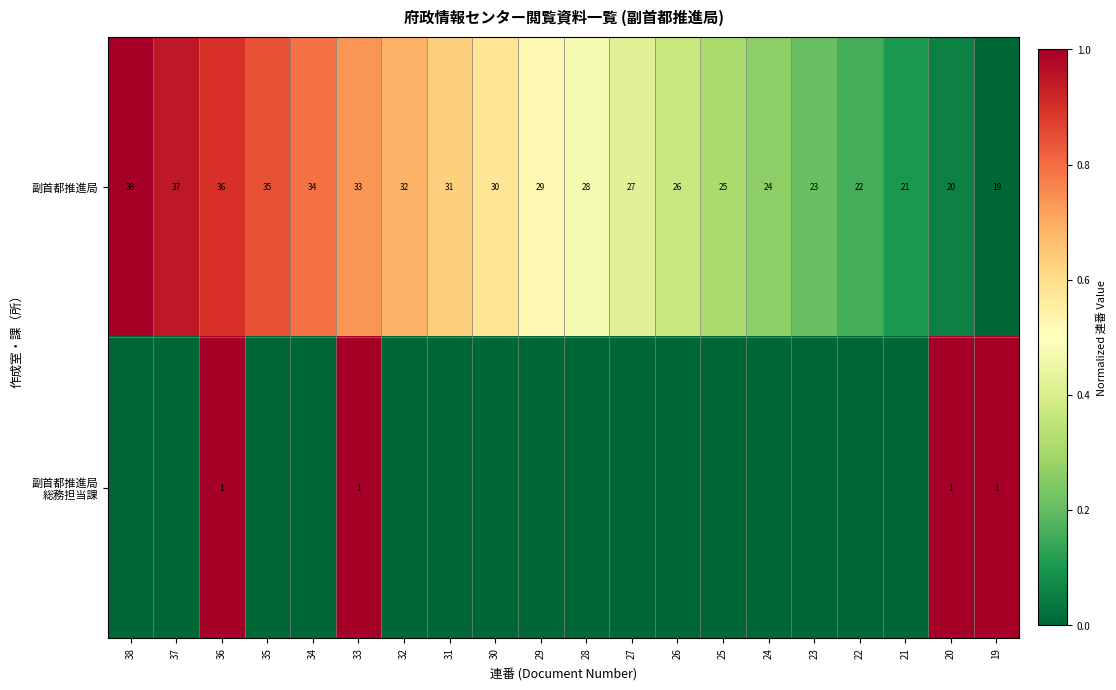

The value of 副首都推進局 at 24 is 0.1. True or false?

False